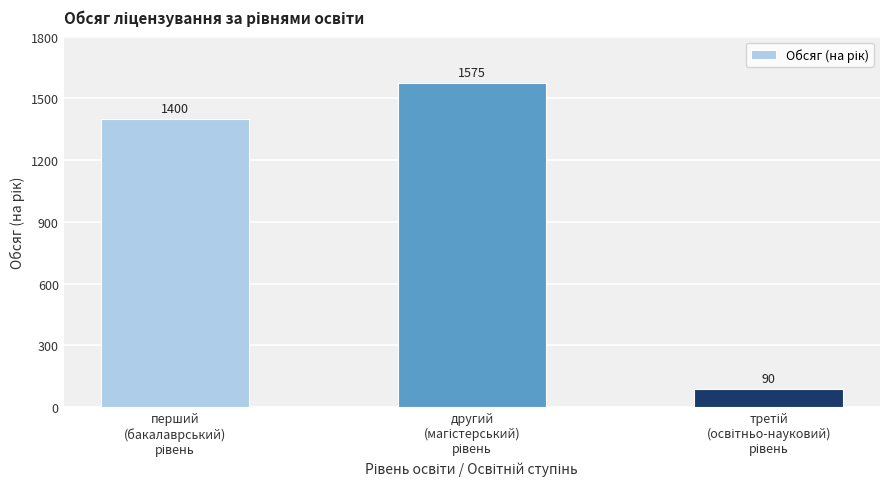

How many data points are less than 1400?

1